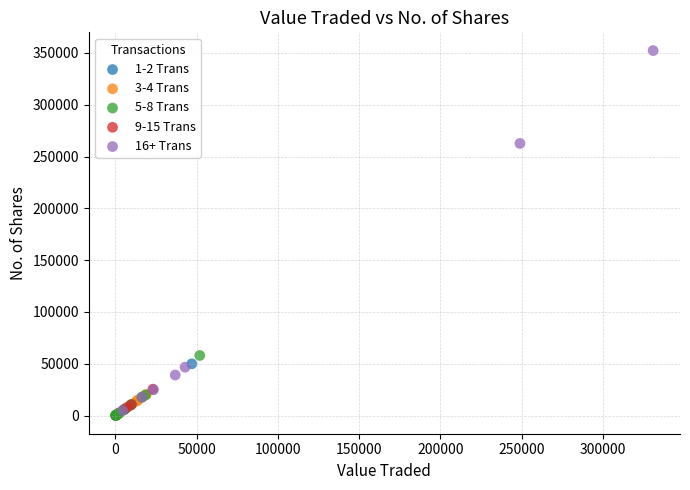

Which series has the widest spread of Y values?

16+ Trans